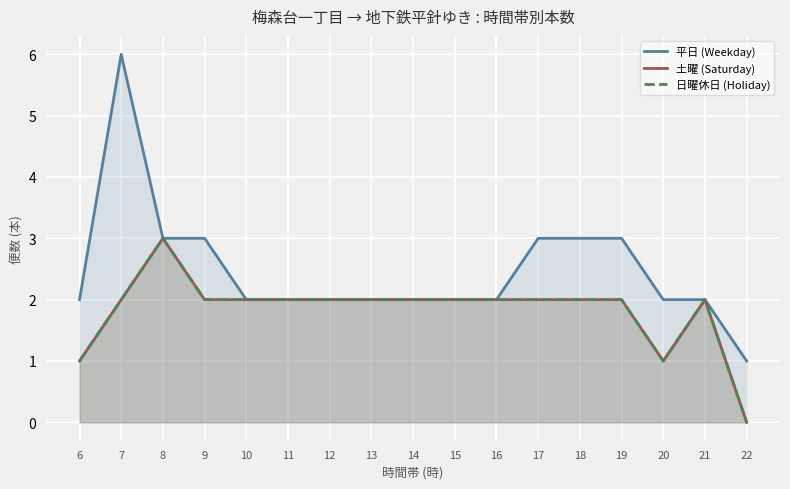

How many interior local peaks does the 平日 (Weekday) series have?

1